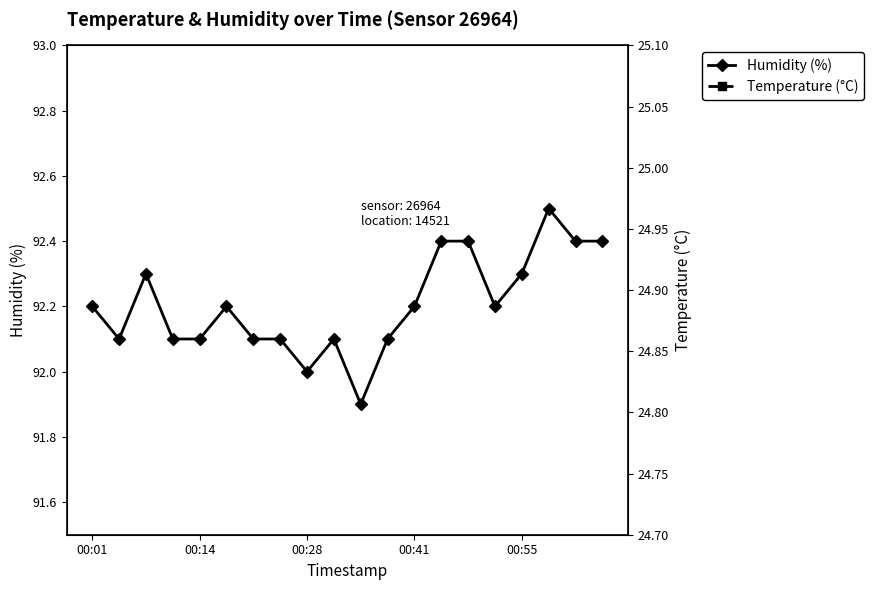

Reading left to right, transcribe all the data shown in this chart.

Humidity (%): 92.2	92.1	92.3	92.1	92.1	92.2	92.1	92.1	92.0	92.1	91.9	92.1	92.2	92.4	92.4	92.2	92.3	92.5	92.4	92.4
Temperature (°C): 24.9	24.9	24.9	24.9	24.9	24.9	24.9	24.9	24.9	24.9	24.9	24.9	24.9	24.9	24.9	24.8	24.8	24.8	24.8	24.8